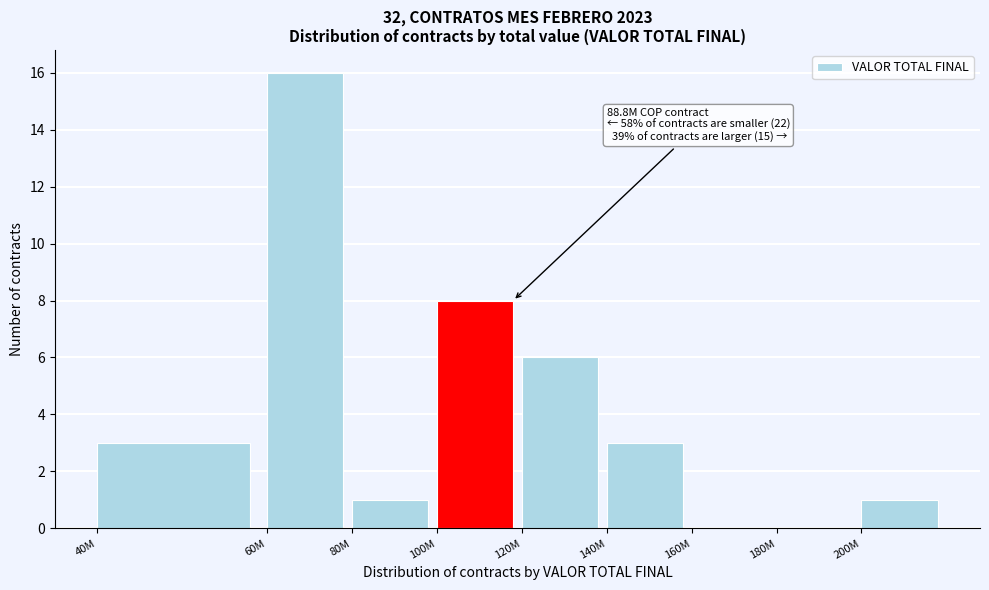

Reading right to left, extract all data points from this chart.

200M=1	180M=0	160M=0	140M=3	120M=6	100M=8	80M=1	60M=16	40M=3